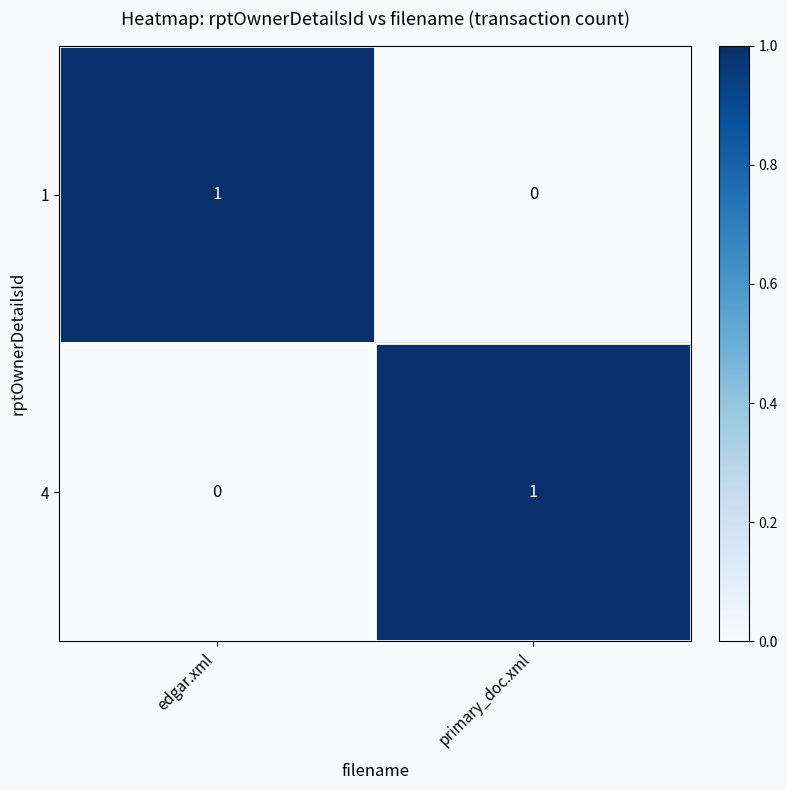

At which label is 1 closest to 0?

primary_doc.xml